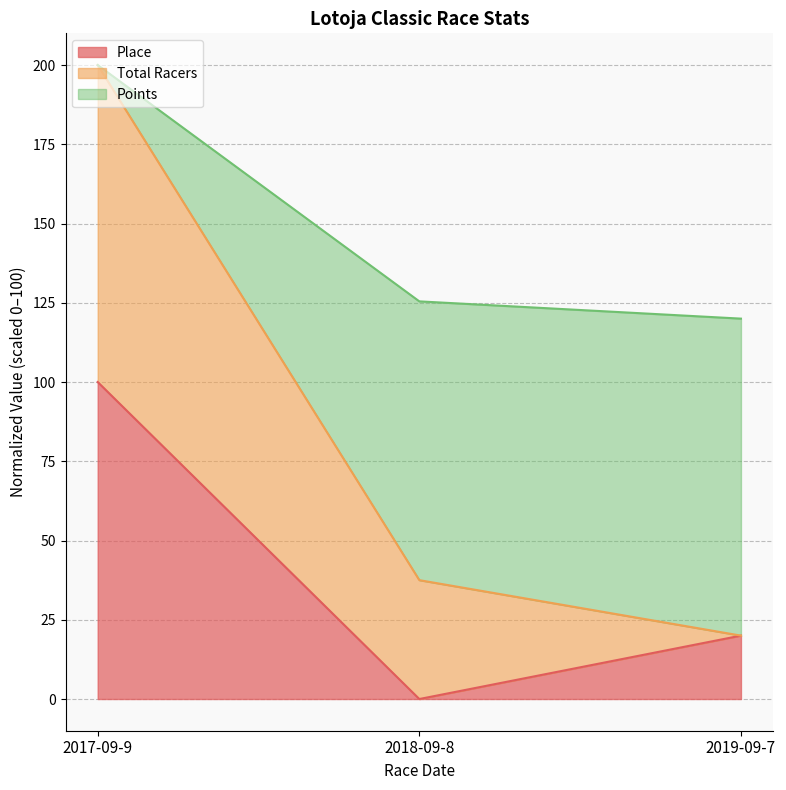

List the labels in order of Place value, largest first.

2017-09-9, 2019-09-7, 2018-09-8